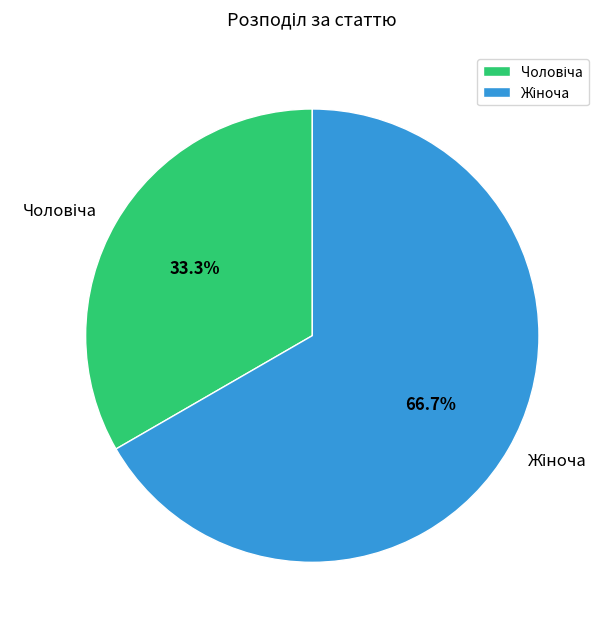

Does any single category account for the majority?

Yes